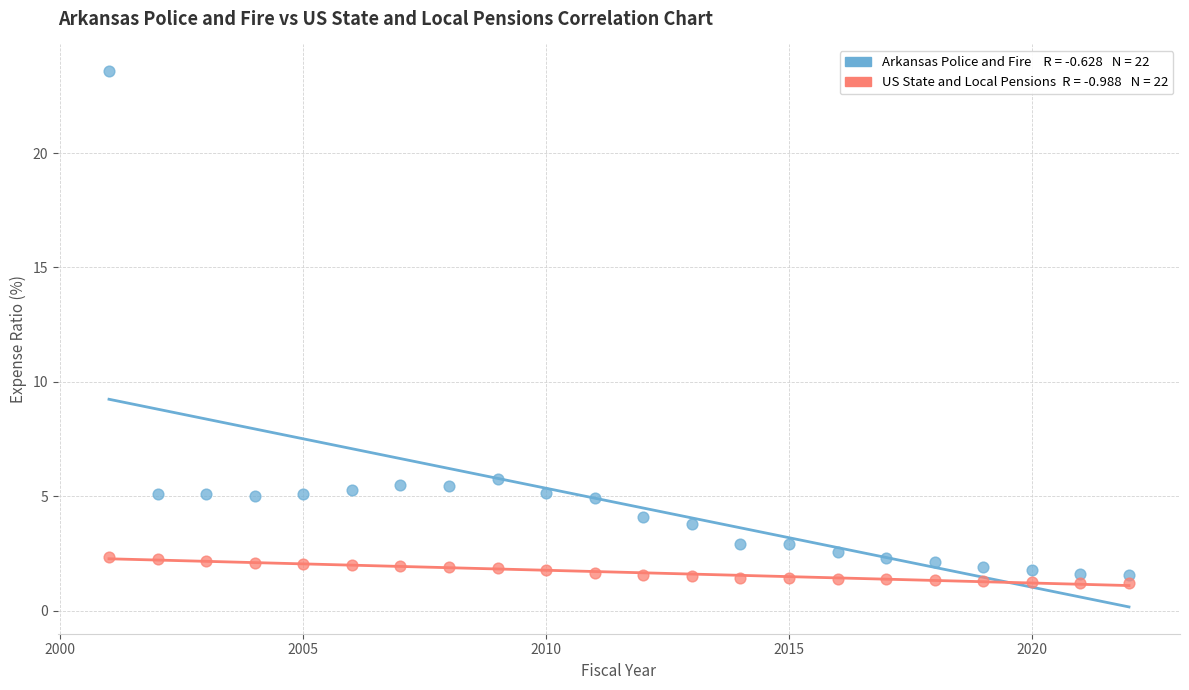

Across all data points, what is the range of X values (max minus min)?

21.0